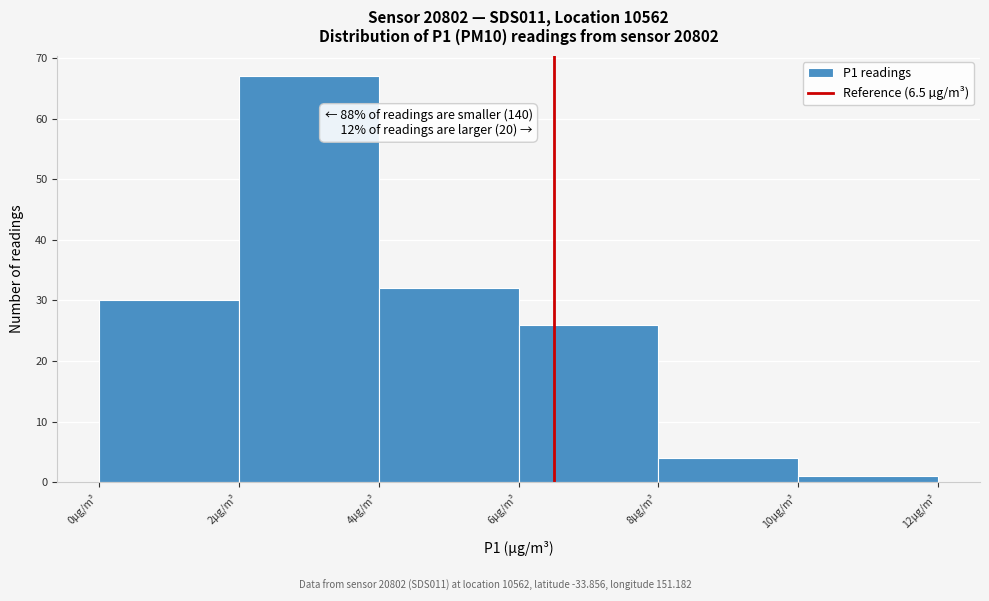

Which range on the x-axis has the tallest bar?

2 to 4